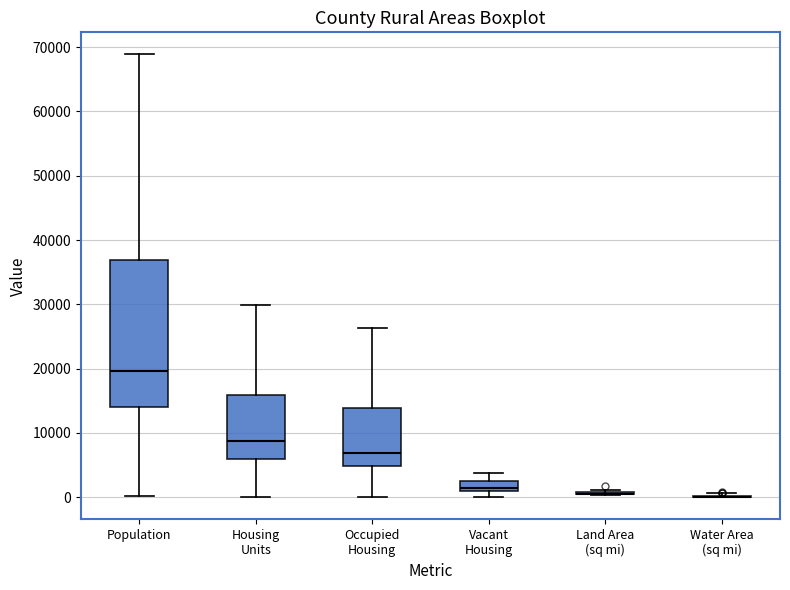

Comparing the boxes themselves (not the whiskers), which one is the tallest?

Population